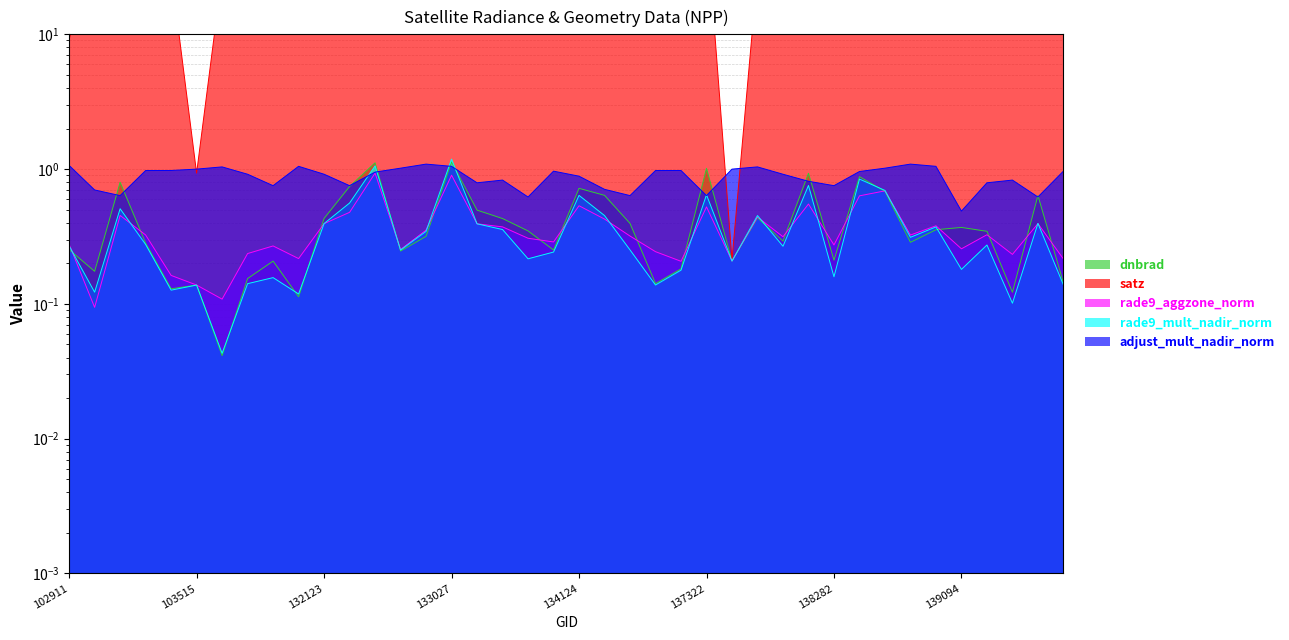

Does the chart display data point markers on the line(s)?

No